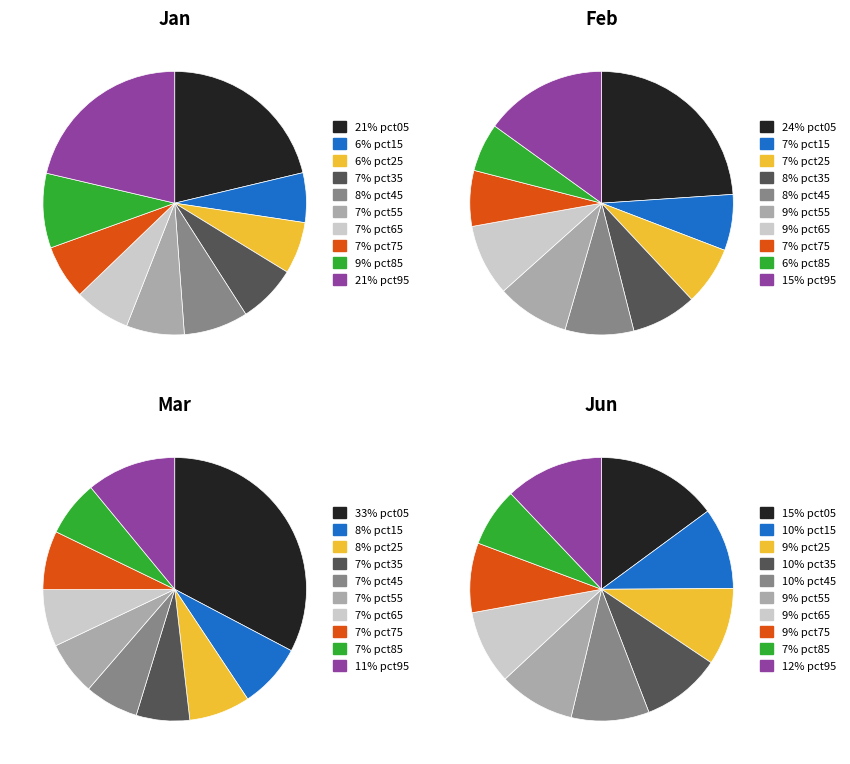

What percentage is the pct35 slice, to the nearest percent?

10%